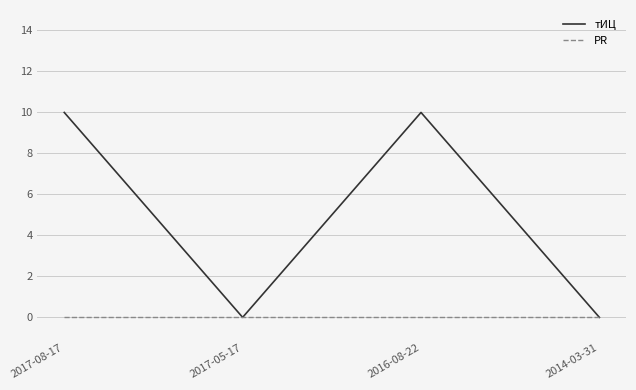

Does the chart have visible grid lines?

Yes